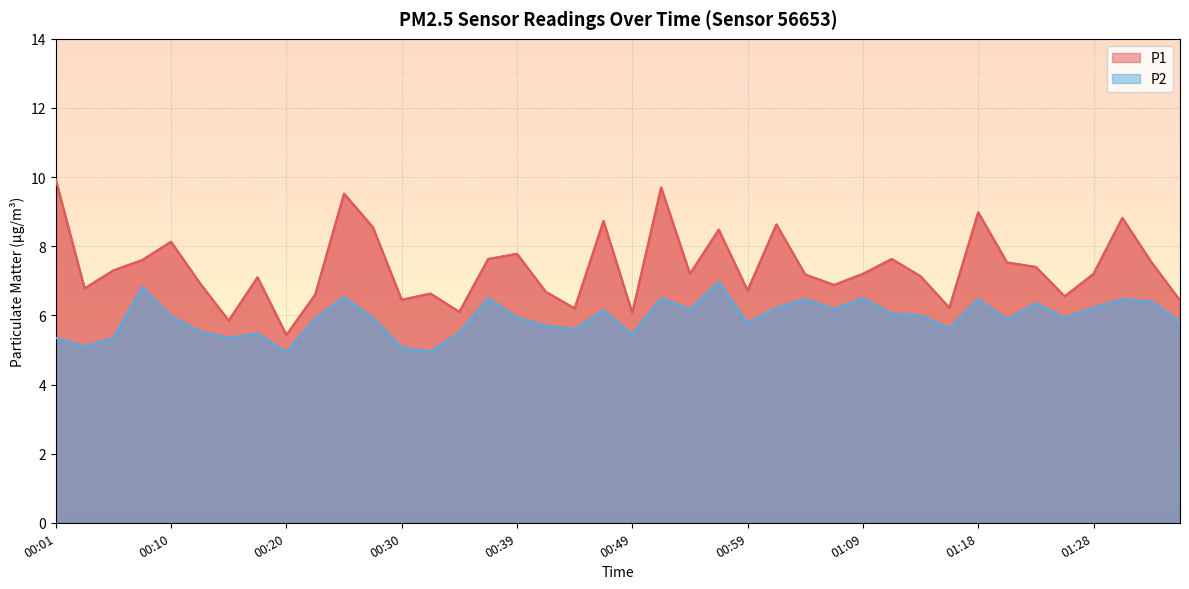

What is the value of the P1 point at the 27th from the left?

7.2